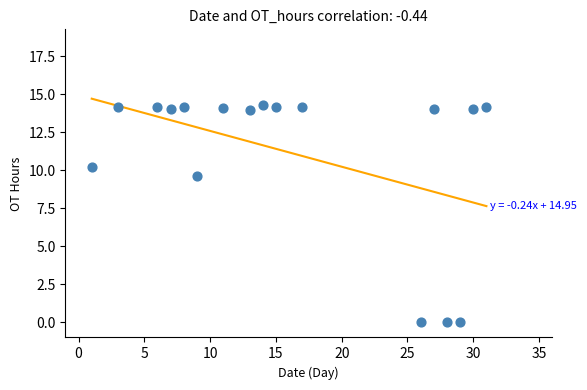

What is the range of X values (max minus min)?

30.0